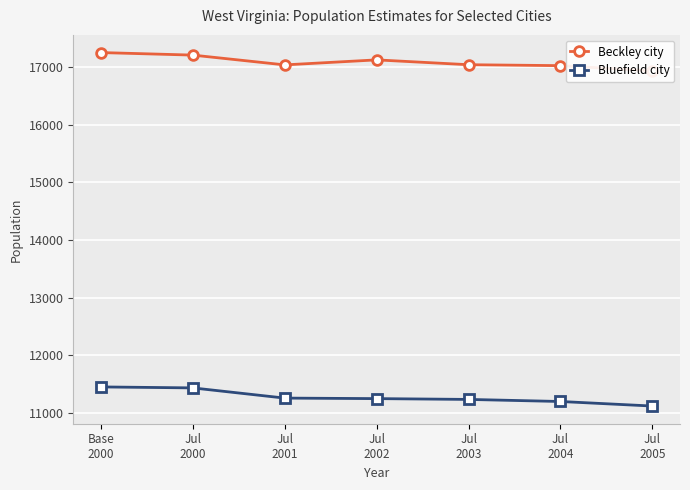

Is this an area chart (filled region under the line)?

No